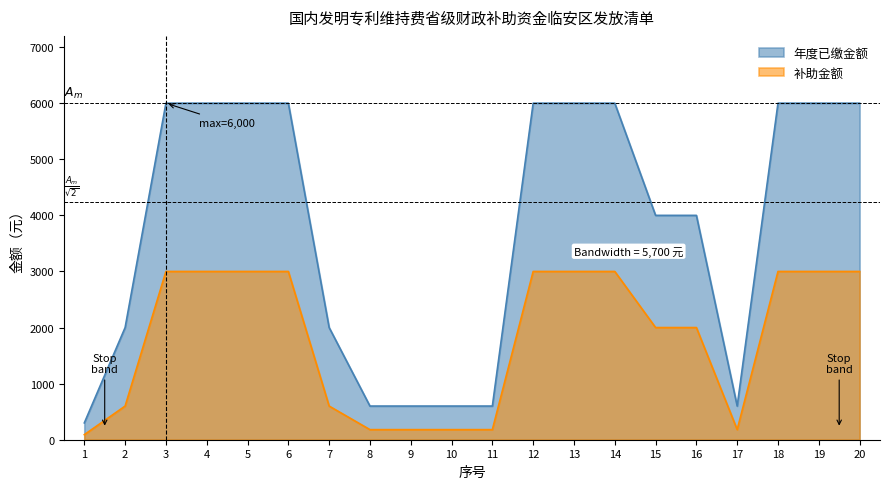

Reading left to right, list all the values displayed in this chart.

年度已缴金额: 1=300	2=2000	3=6000	4=6000	5=6000	6=6000	7=2000	8=600	9=600	10=600	11=600	12=6000	13=6000	14=6000	15=4000	16=4000	17=600	18=6000	19=6000	20=6000
补助金额: 1=90	2=600	3=3000	4=3000	5=3000	6=3000	7=600	8=180	9=180	10=180	11=180	12=3000	13=3000	14=3000	15=2000	16=2000	17=180	18=3000	19=3000	20=3000